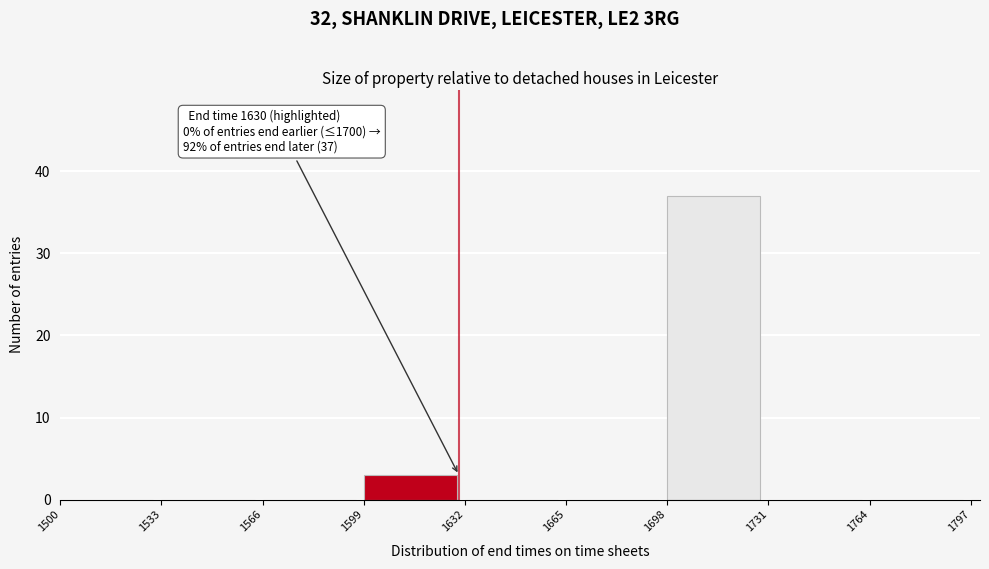

Read against the x-axis, roughly where is the centre of the tallest bar?

1715